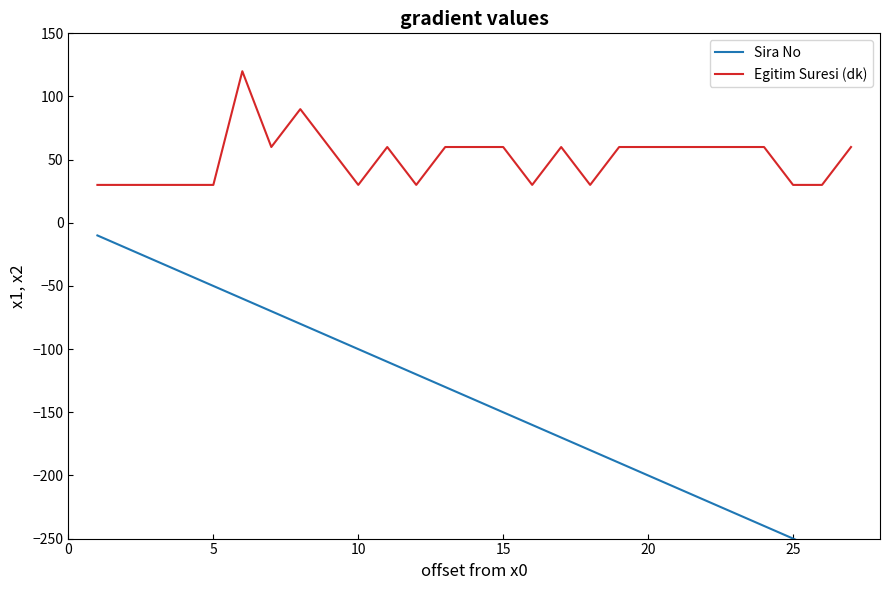

How many categories are shown in the chart?

27